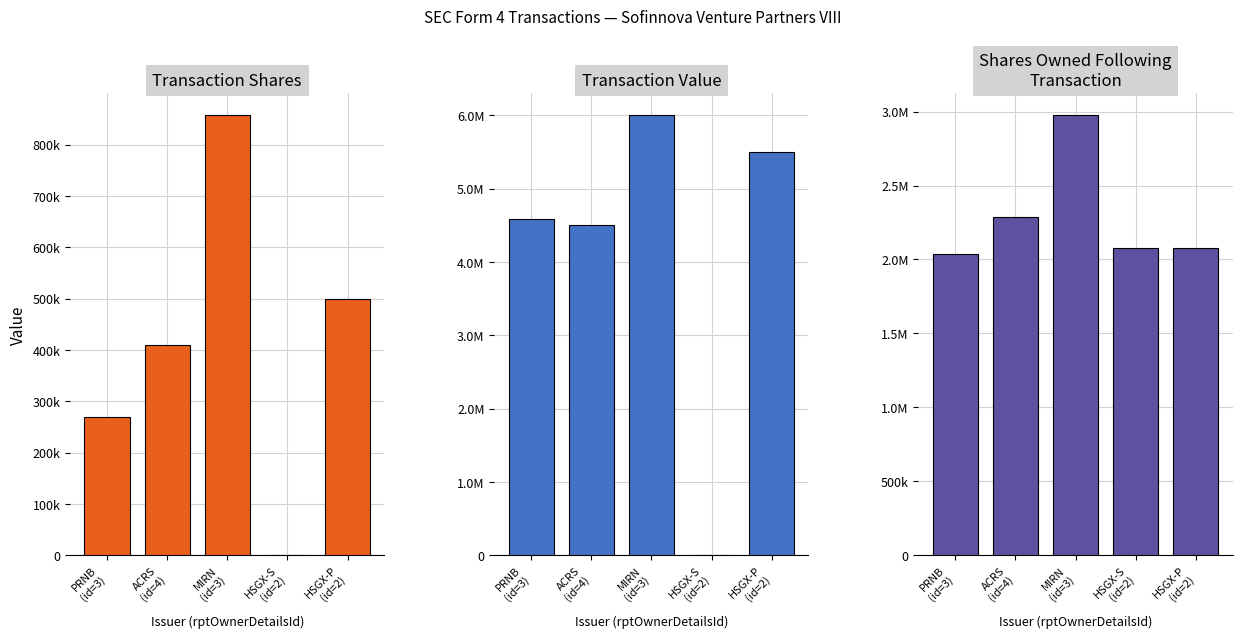

What is the label of the 4th bar from the right?

ACRS
(id=4)